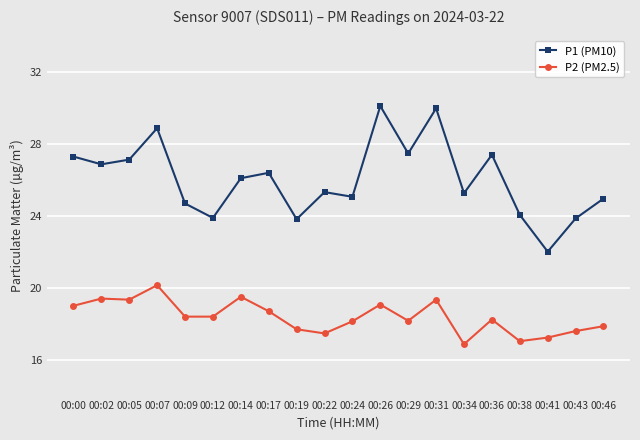

What is the maximum value for P2 (PM2.5)?

20.2